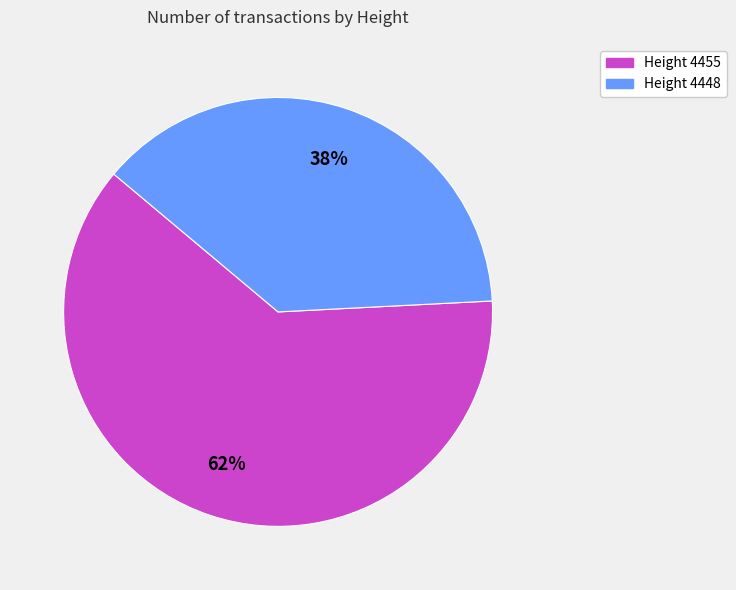

Is there any slice that represents more than half of the pie?

Yes